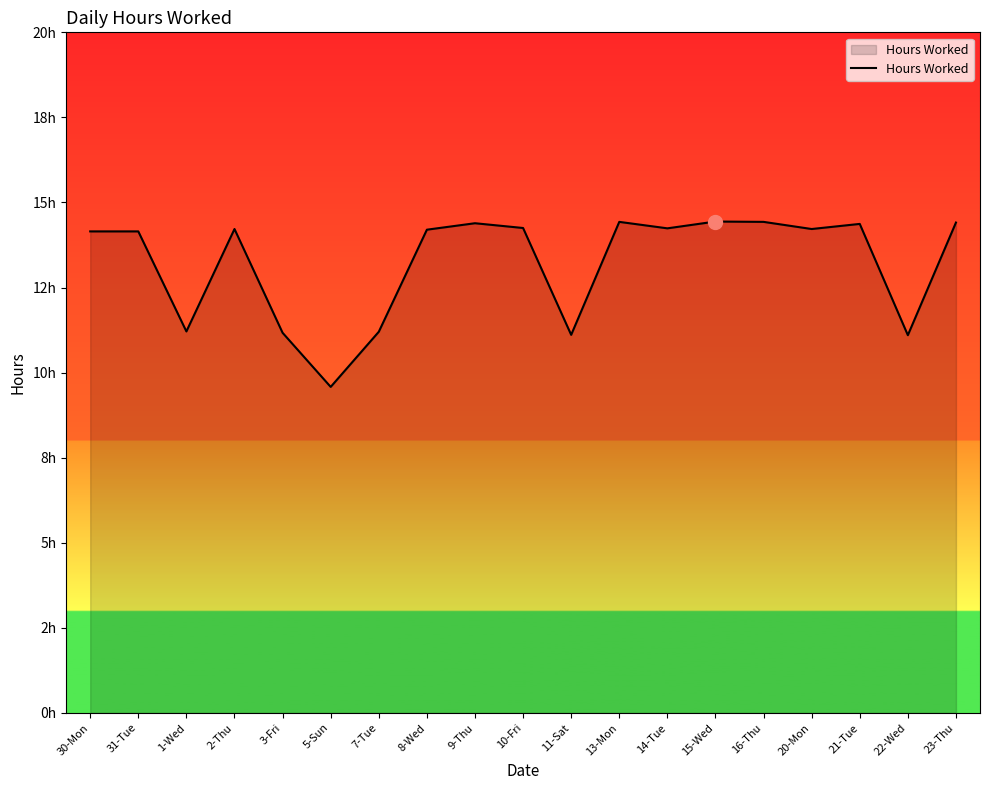

What is the change in value from 16-Thu to 20-Mon?

-0.2